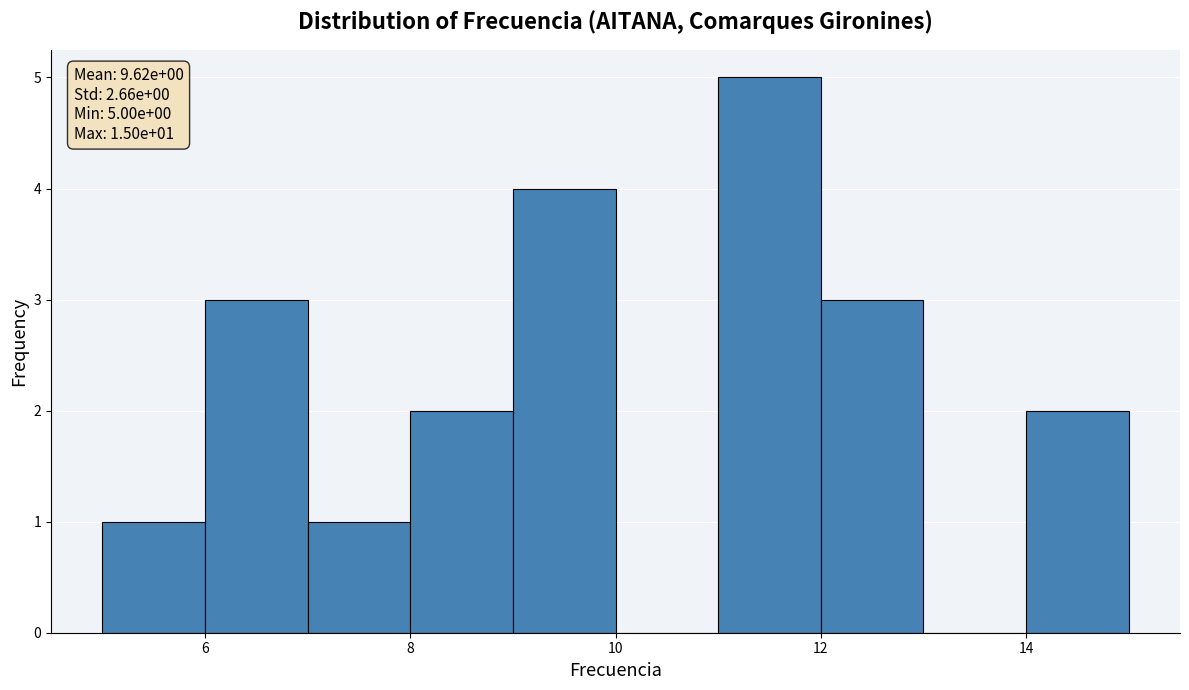

Which range on the x-axis has the tallest bar?

11 to 12